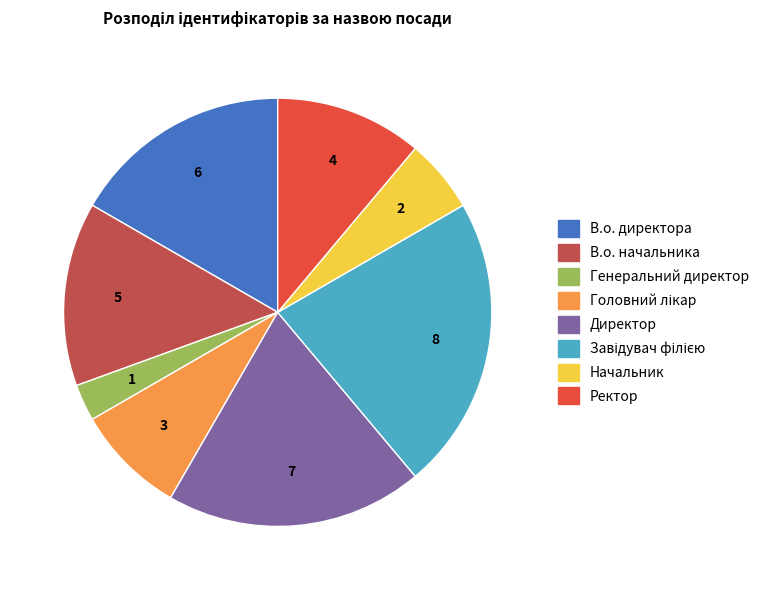

What is the ratio of the value at В.о. директора to the value at Генеральний директор?

6.0